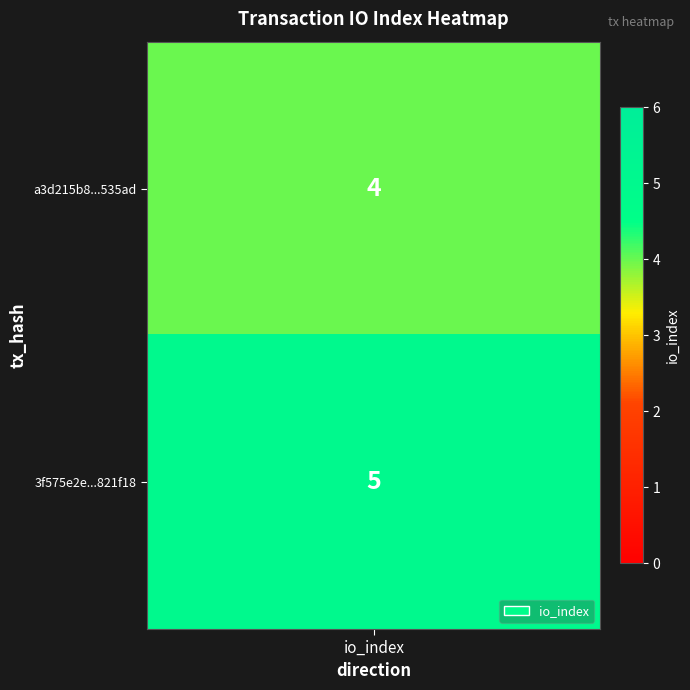

Which series has the largest total across all categories?

3f575e2ebb9c7379917ffbd355d27634f821f18